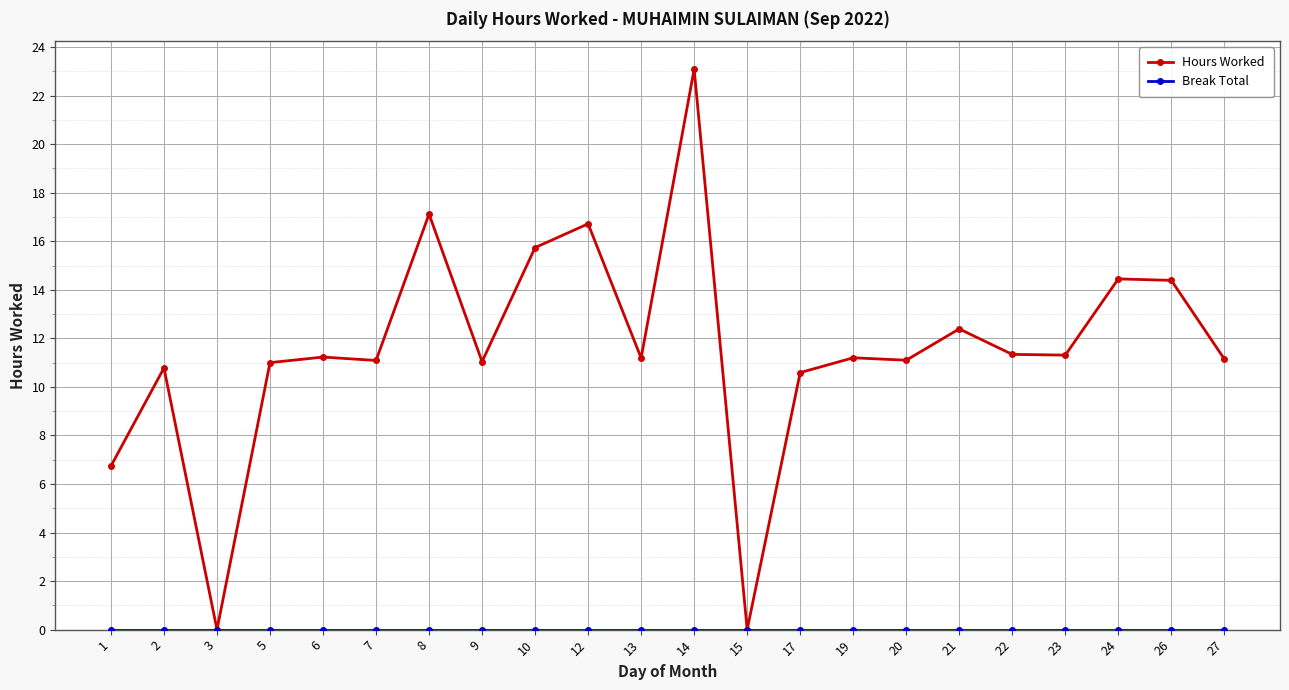

Which series has the largest range (max minus min)?

Hours Worked